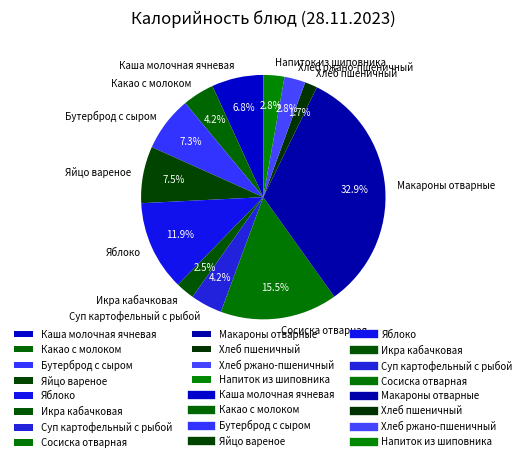

Is it true that Сосиска отварная is 25% of the pie?

False